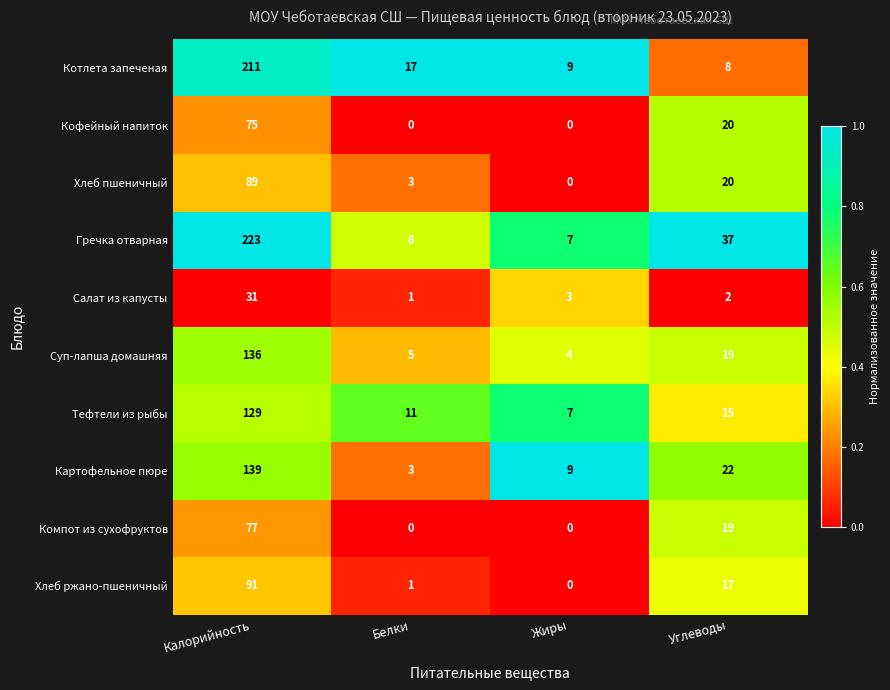

True or false: Картофельное пюре has a value of 34 at Углеводы.

False